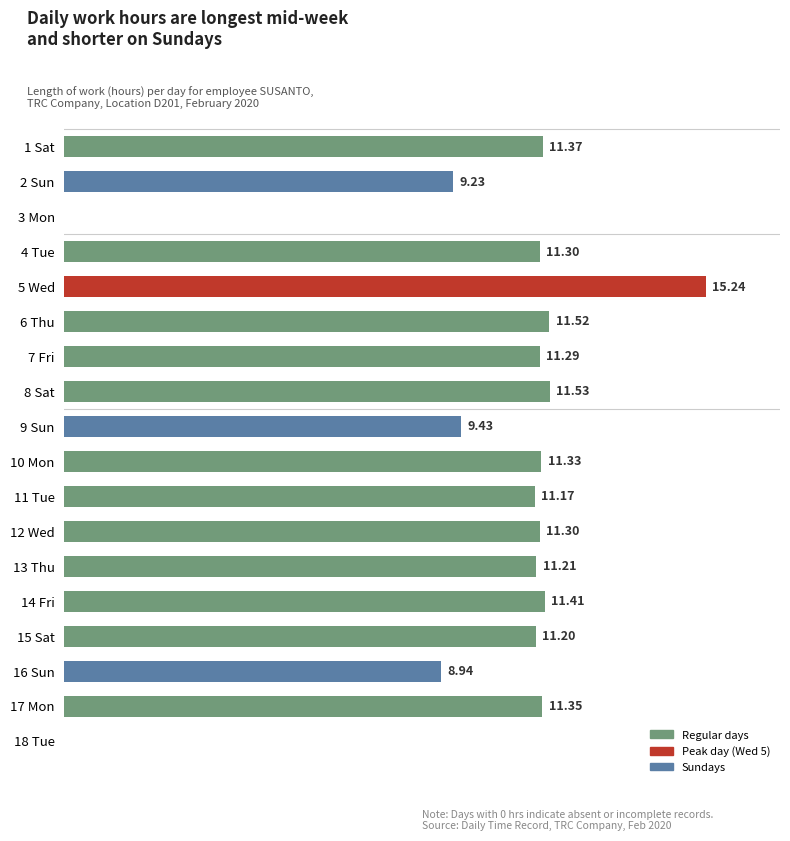

Which has a higher value, 14 Fri or 6 Thu?

6 Thu